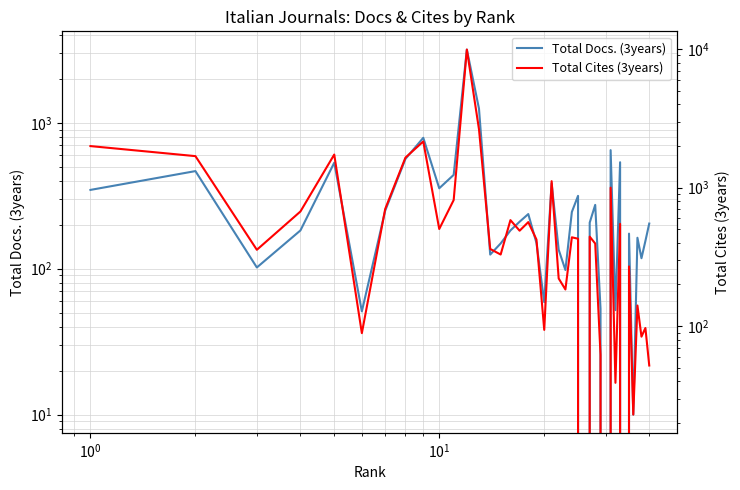

How many values in Total Docs. (3years) are above zero?

37